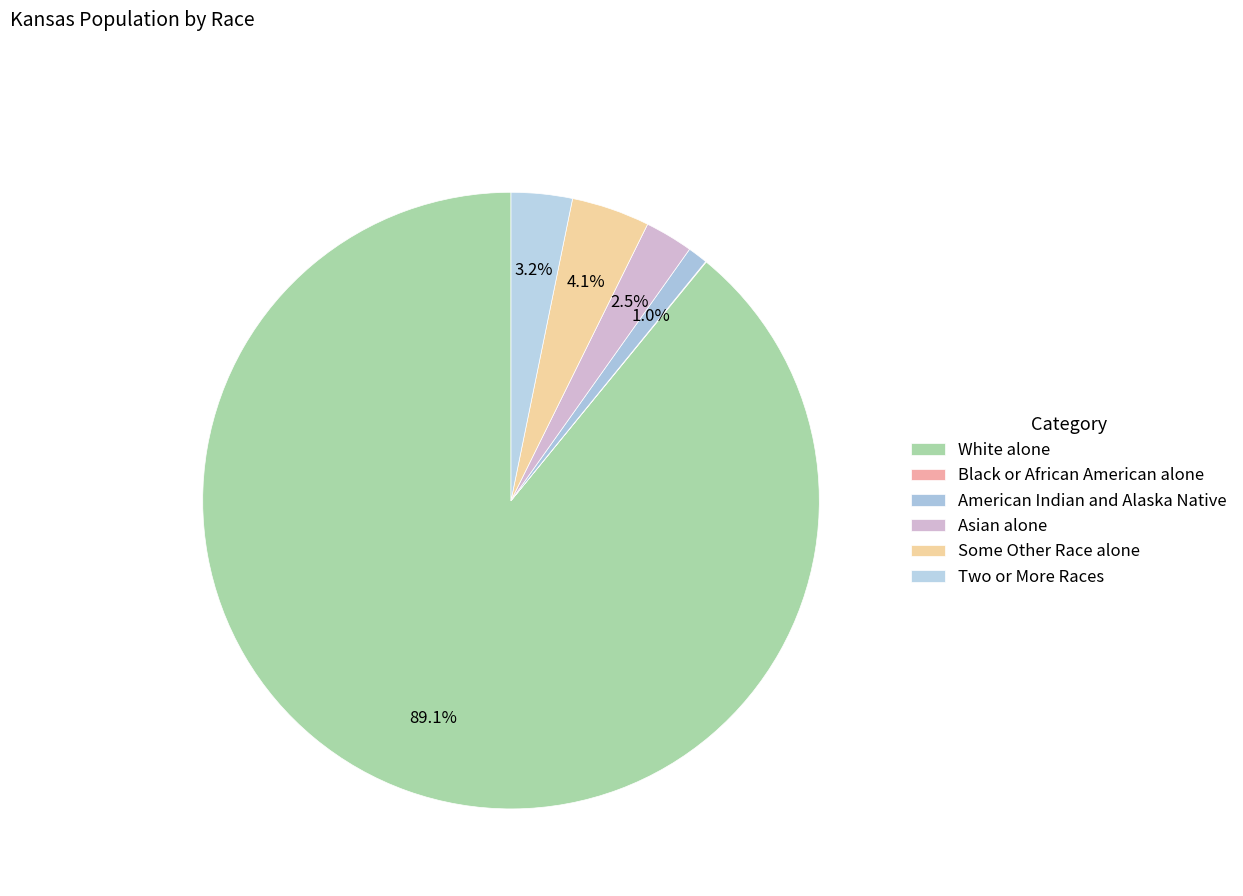

What is the change in value from Black or African American alone to Two or More Races?

+85069